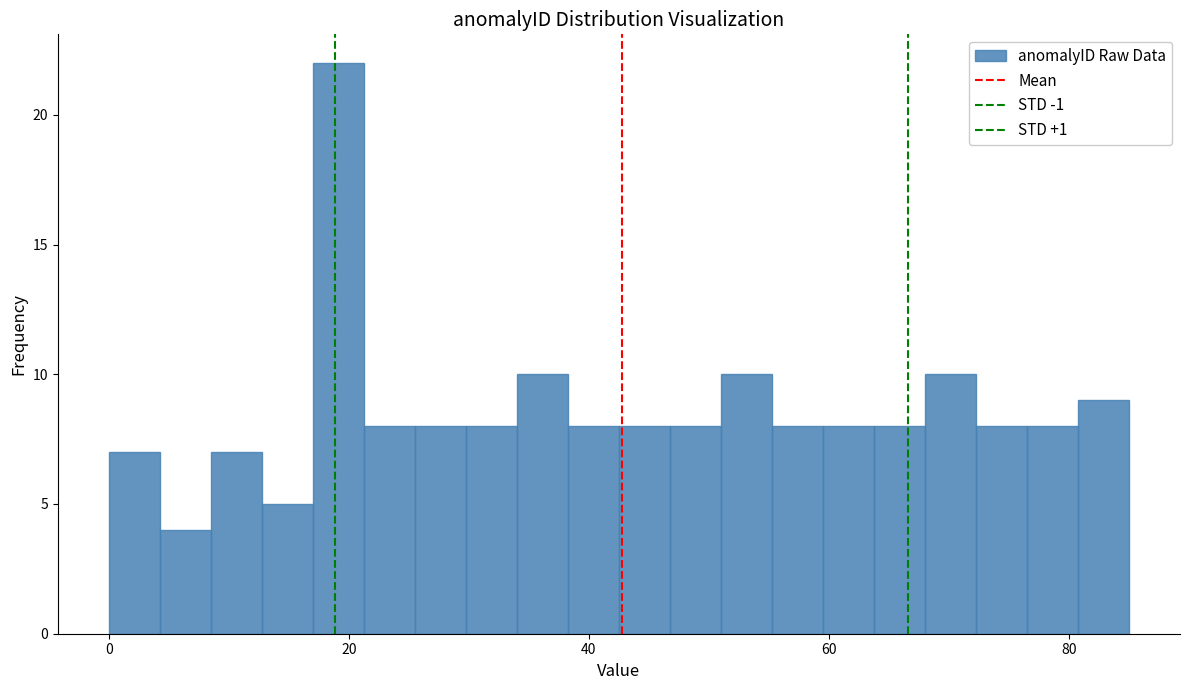

Read against the x-axis, roughly where is the centre of the tallest bar?

20